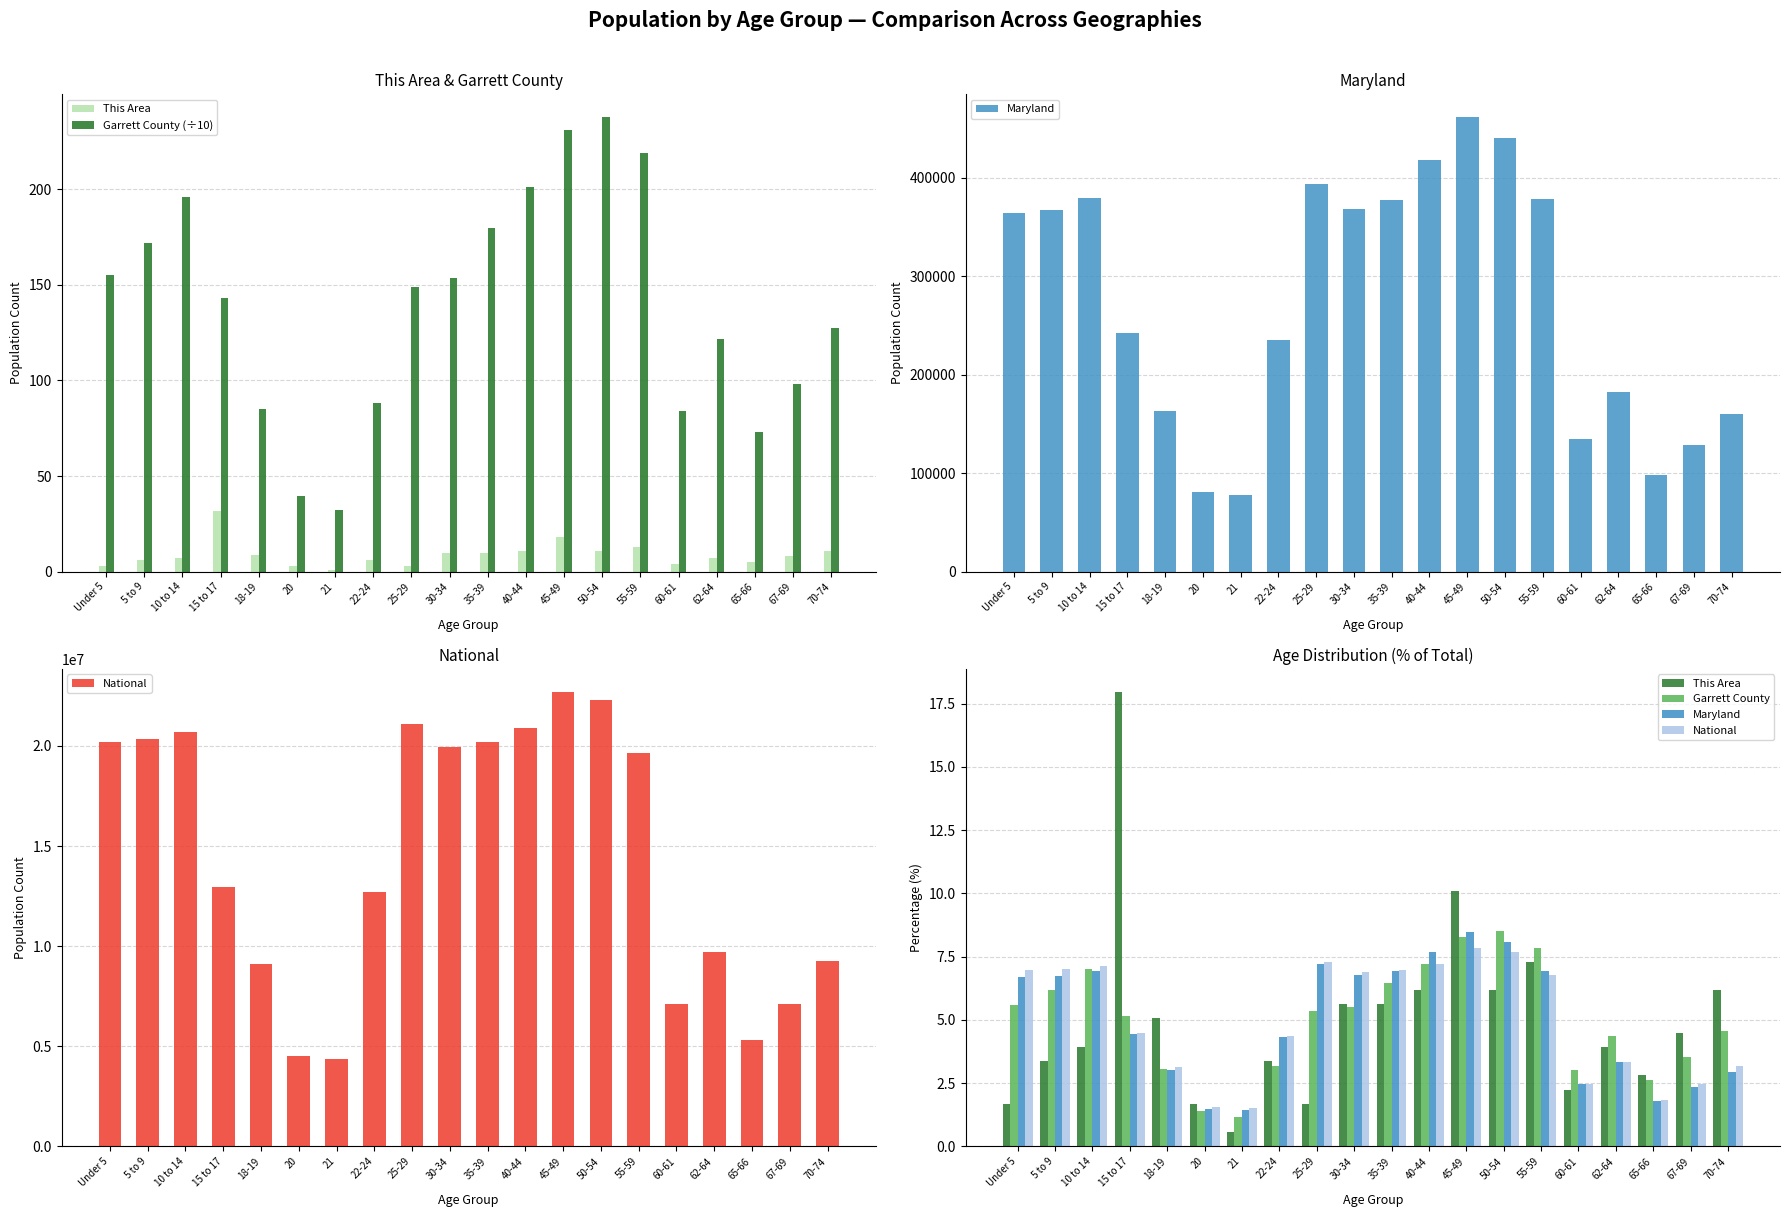

Is the value of Garrett County at 62-64 greater than the value of Maryland at 22-24?

Yes